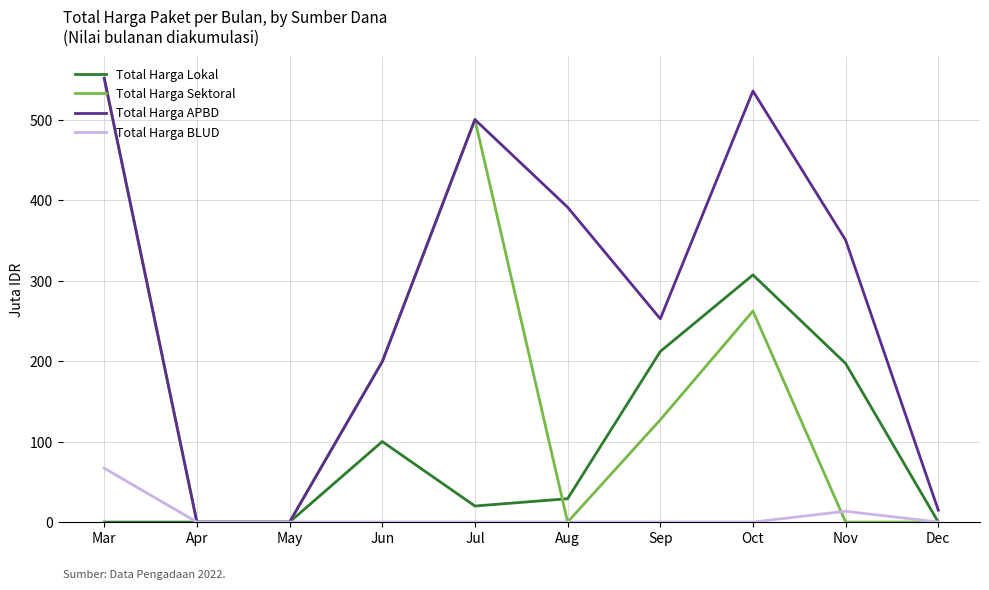

What is the difference between the maximum and minimum values in the Total Harga Sektoral series?

551.3